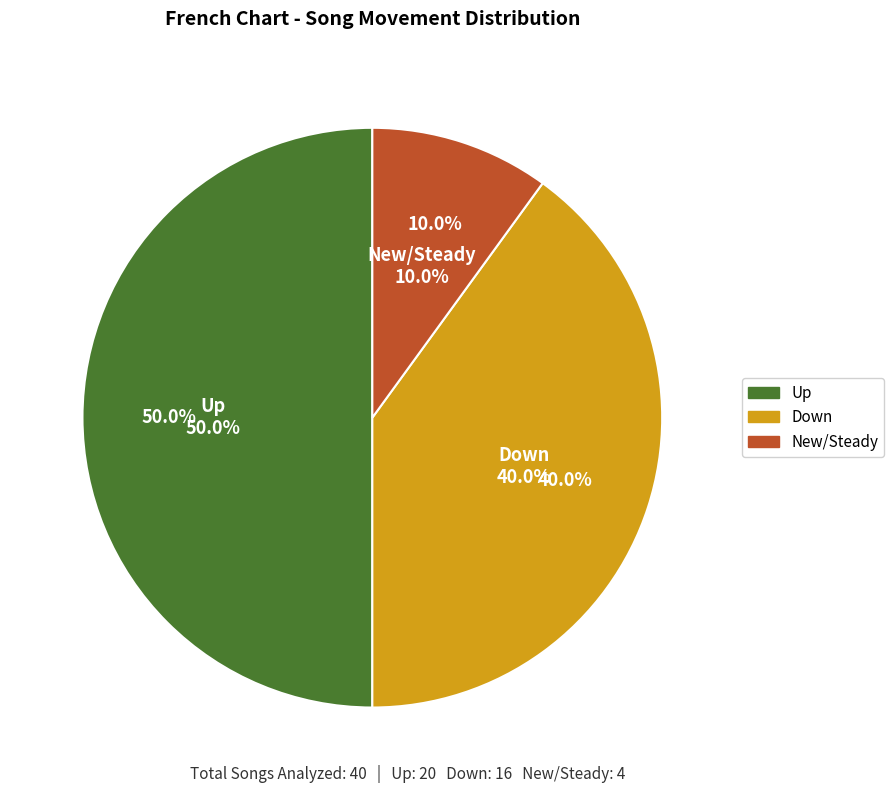

Does - represent more than half of the total?

No